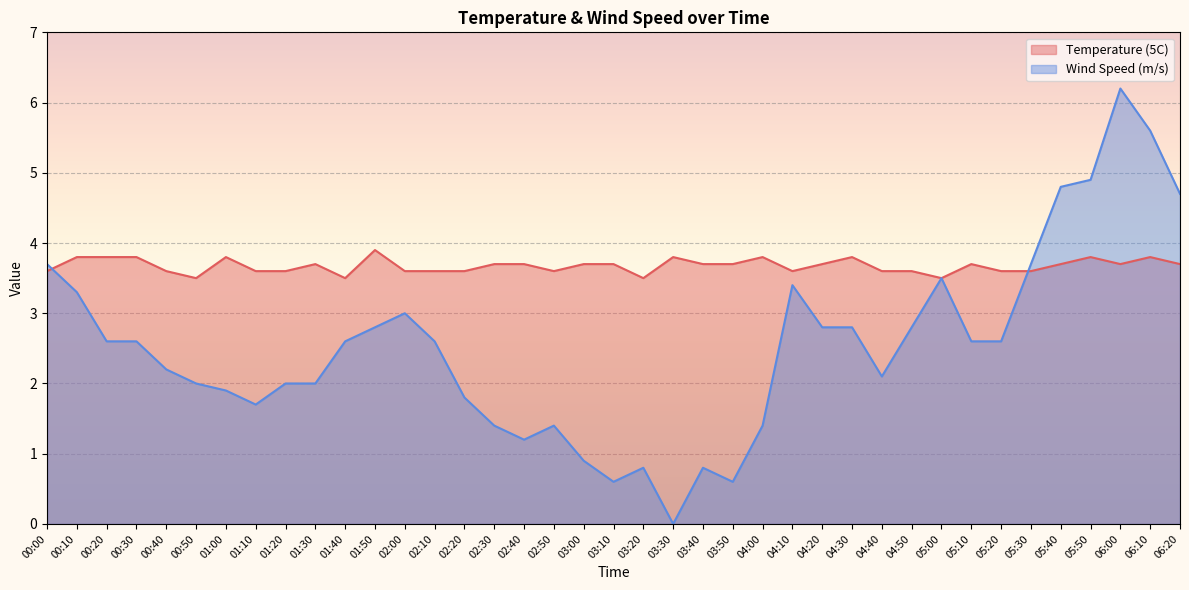

The value of Temperature (5C) at 05:10 is 6.0. True or false?

False